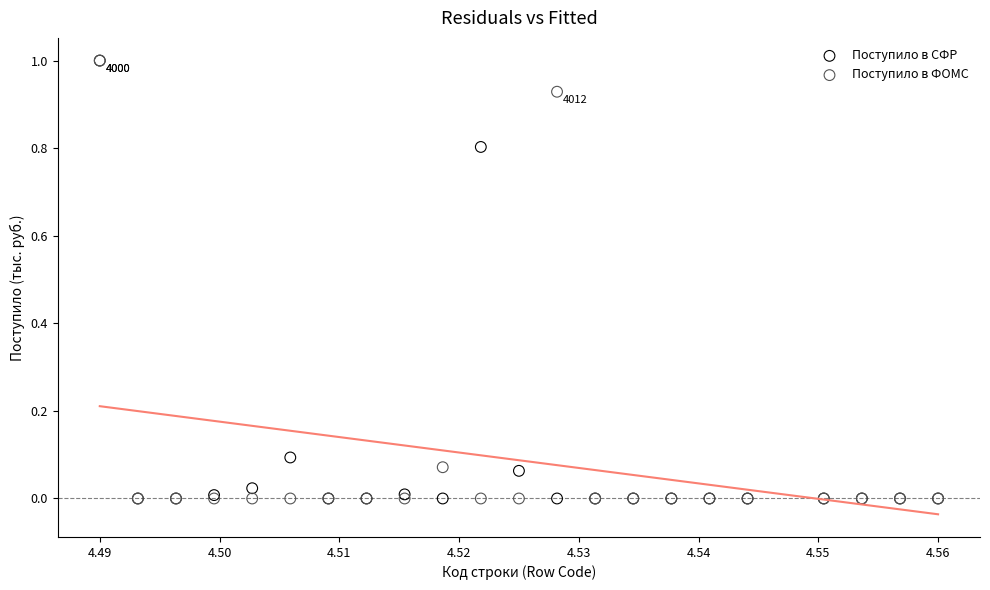

What are all the series names shown in the legend?

Поступило в СФР, Поступило в ФОМС